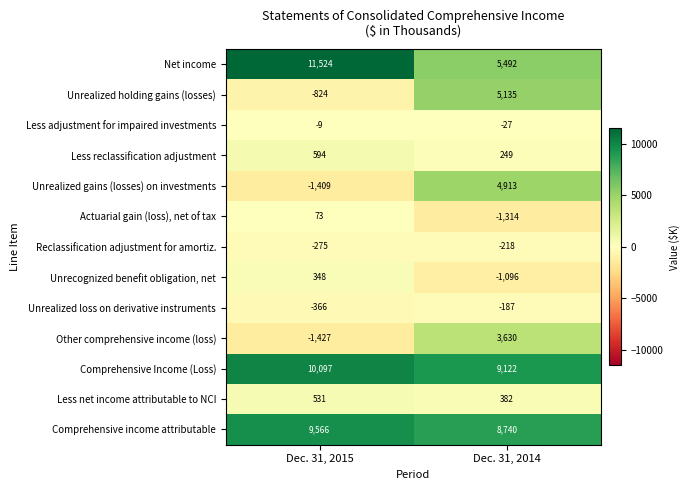

What is the spread (max minus min) of values at Dec. 31, 2015?

12951